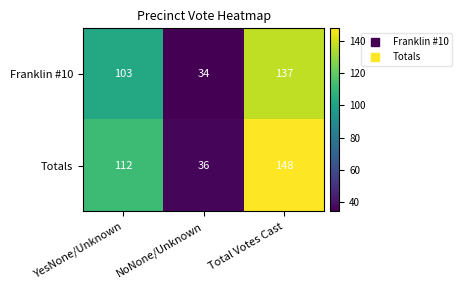

How many distinct data groups are displayed?

2